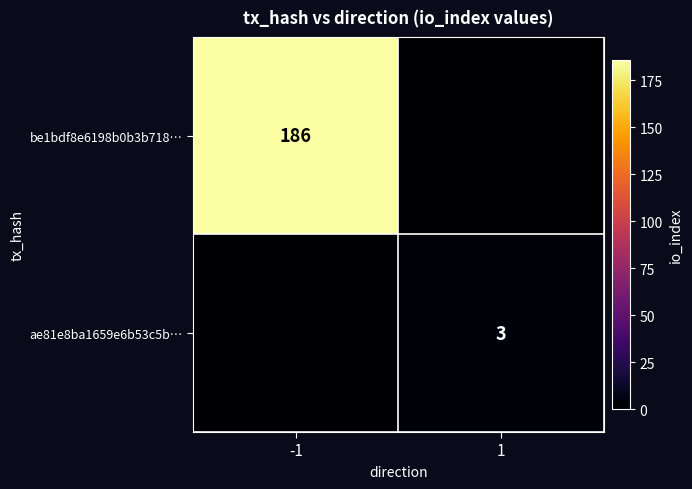

Is it true that be1bdf8e6198b0b3b718… equals 186 at -1?

True